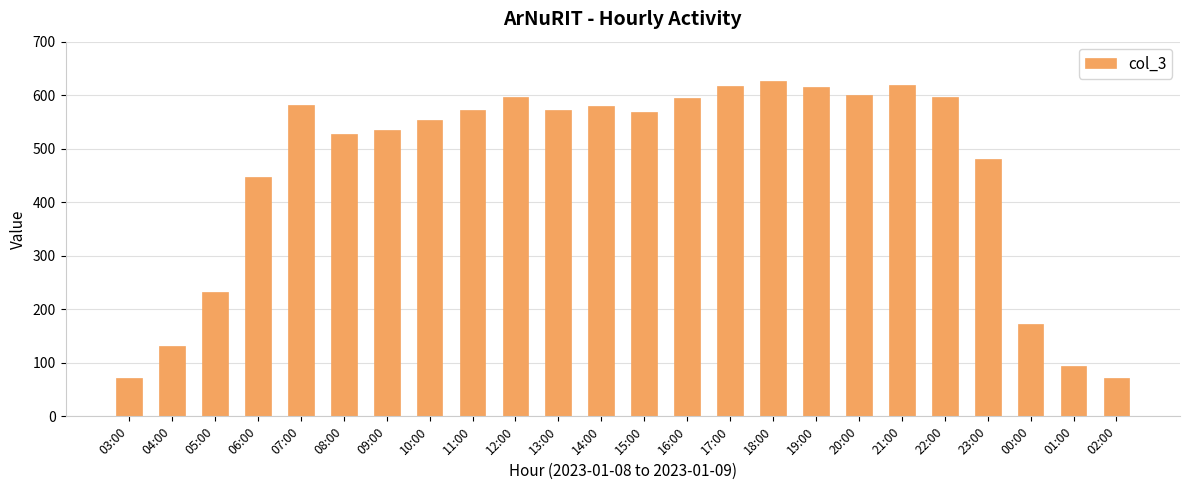

True or false: the data shows 553 at 10:00.

True